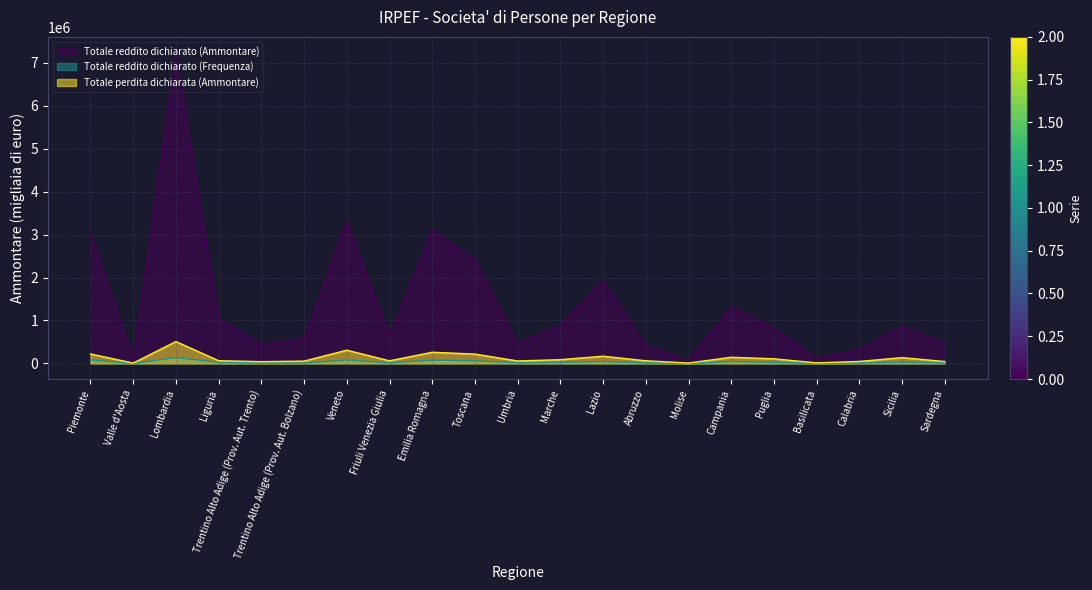

Rank the series at Lazio from highest to lowest value.

Totale reddito dichiarato (Ammontare), Totale perdita dichiarata (Ammontare), Totale reddito dichiarato (Frequenza)